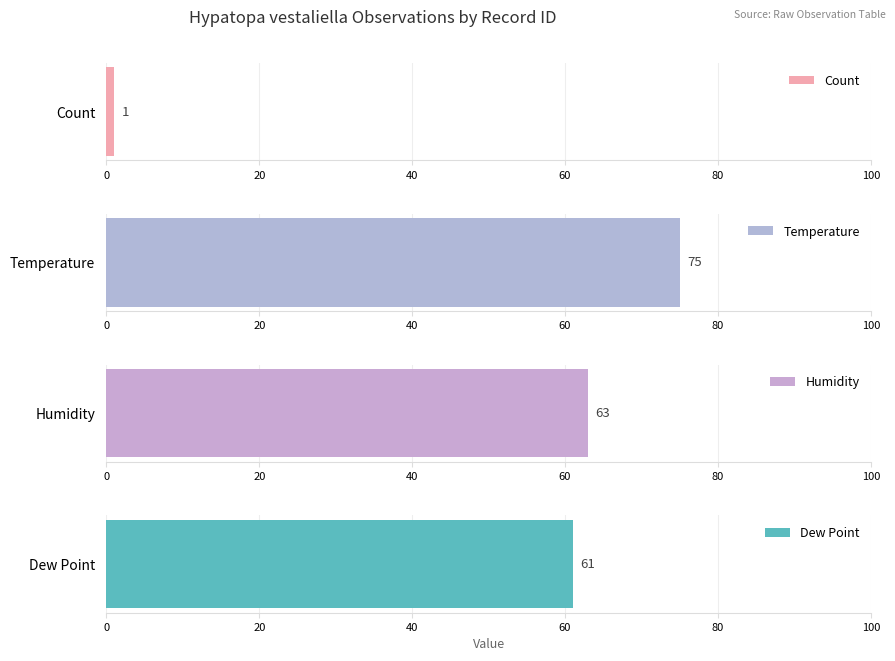

How many groups of bars are there?

4